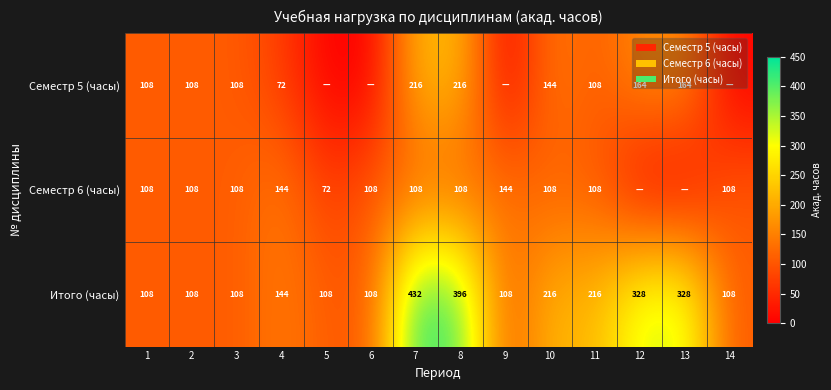

Count the Итого (часы) values in the range 108 to 328.

12